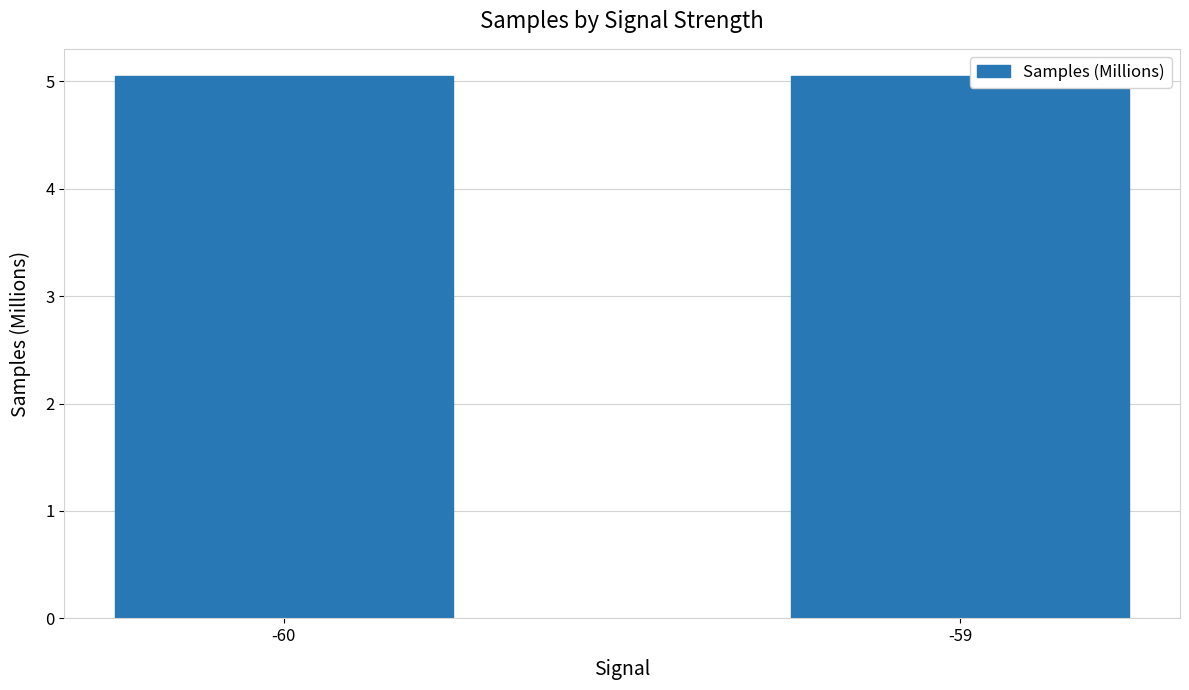

Is it true that the value at -60 is 5.1?

True